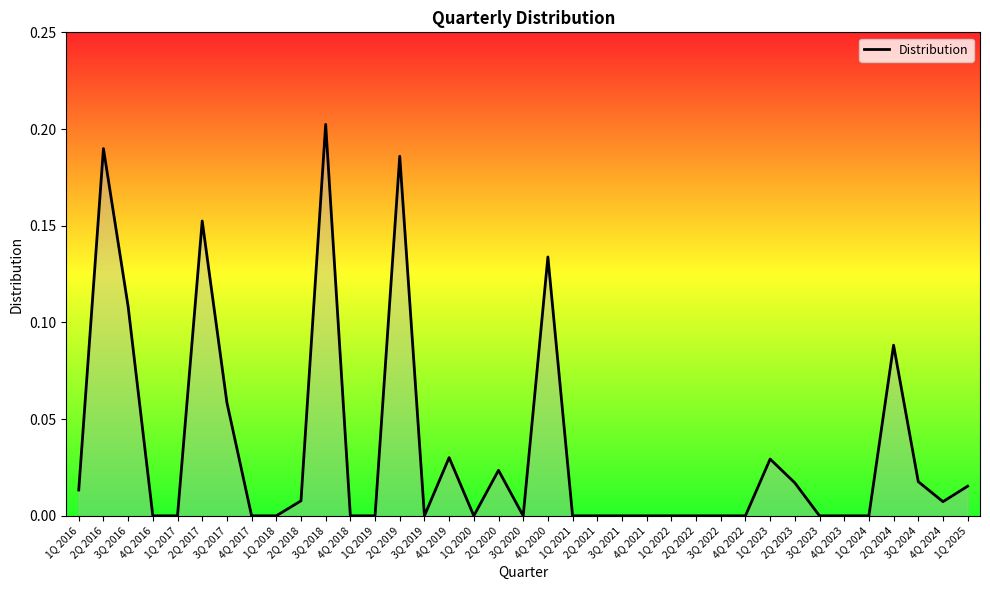

Between 2Q 2024 and 2Q 2016, which is larger?

2Q 2016